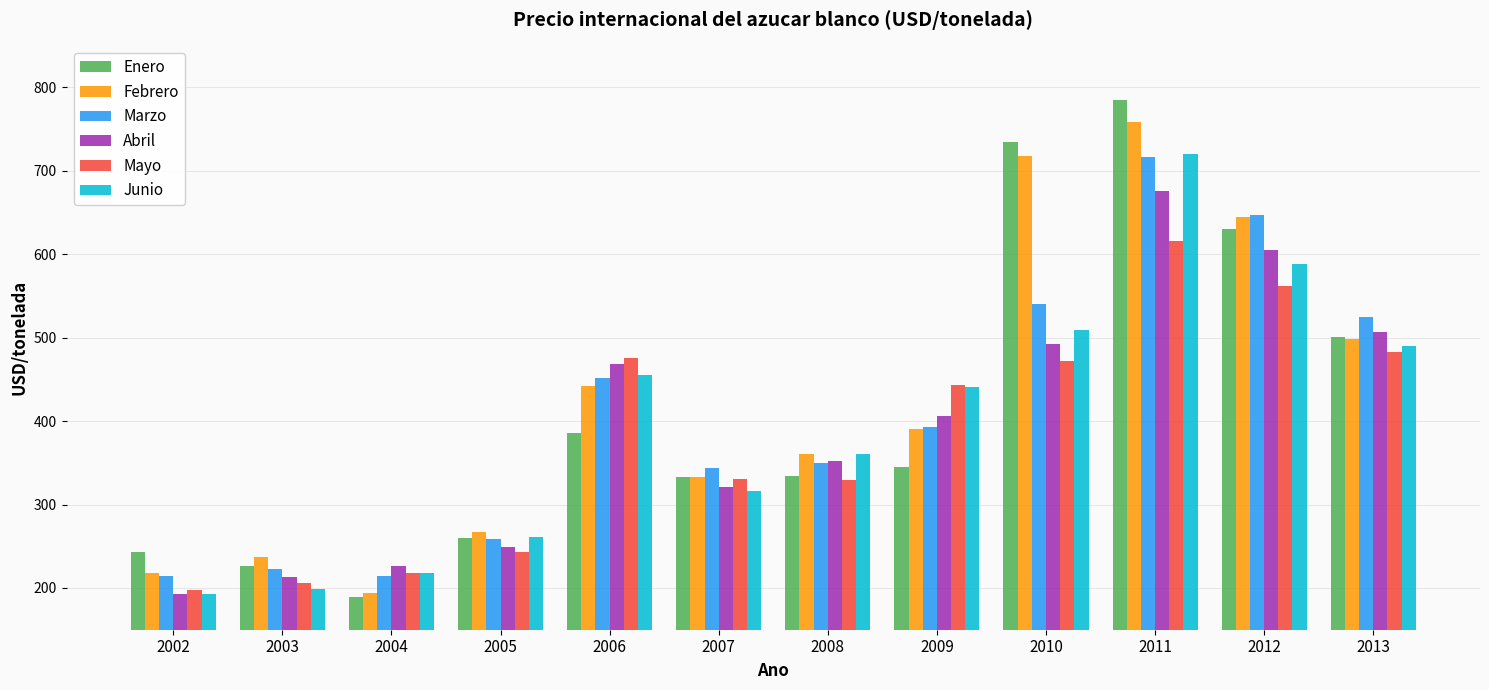

What is the smallest value displayed?

188.6